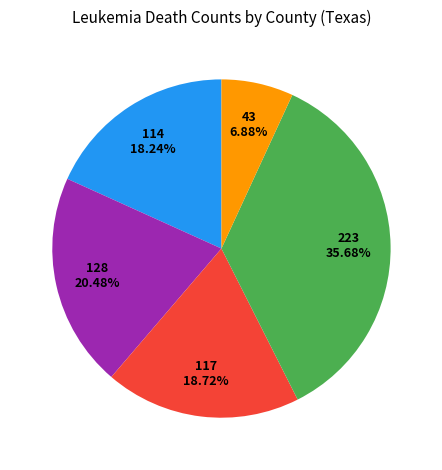

Is there any slice that represents more than half of the pie?

No